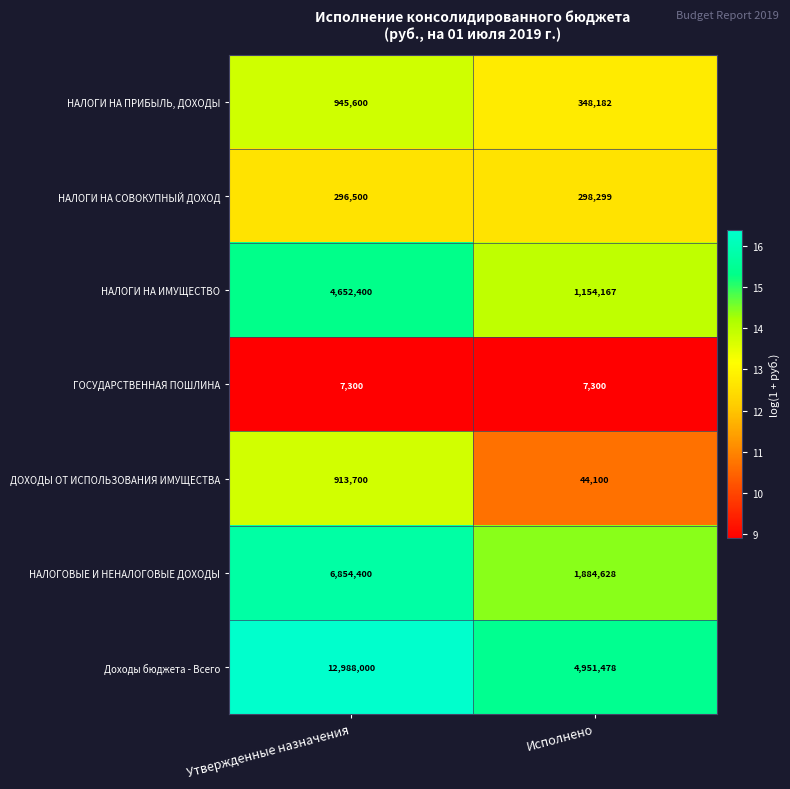

What is the total value across all series at Исполнено?

8688154